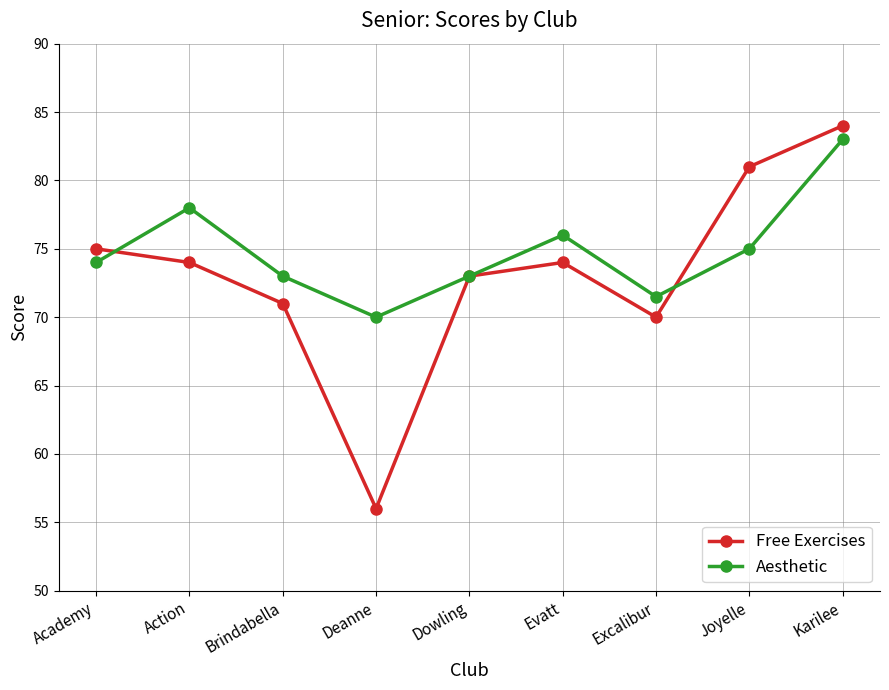

What is the label of the 4th point from the right?

Evatt